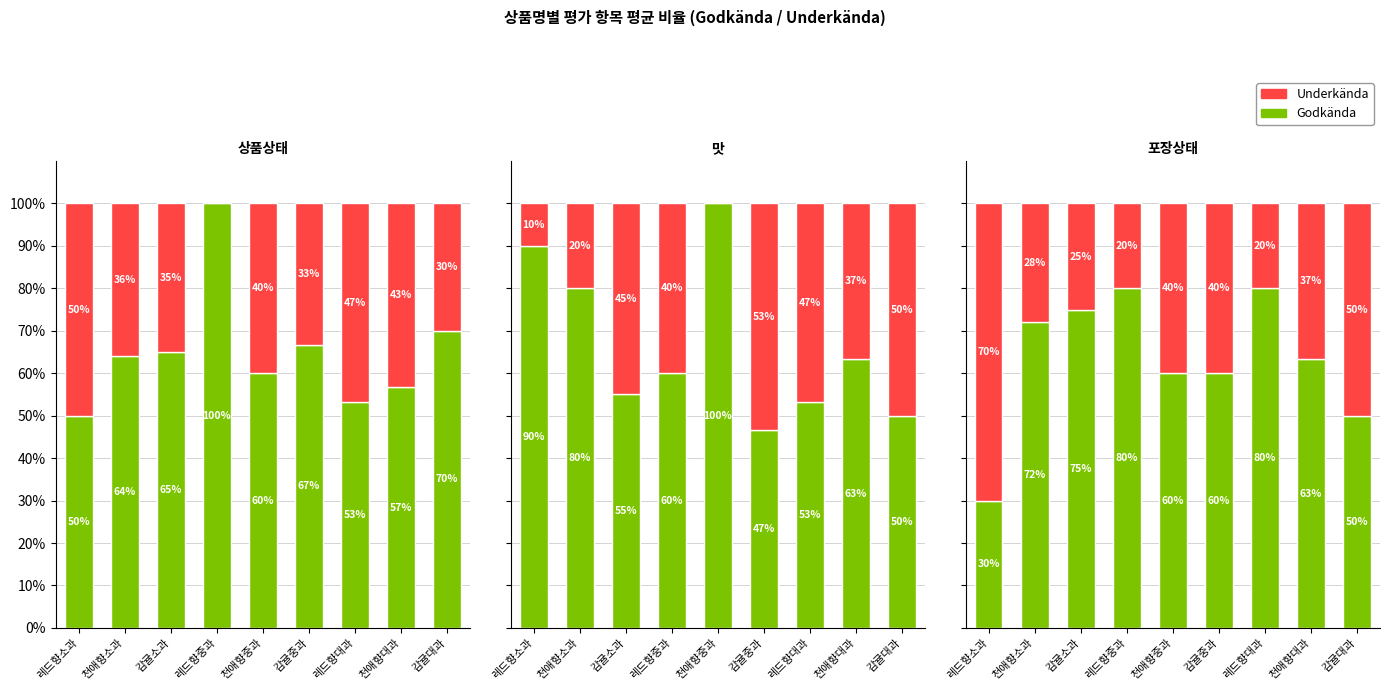

Between 레드향소과 and 천애향대과, which series saw the biggest shift?

Godkända